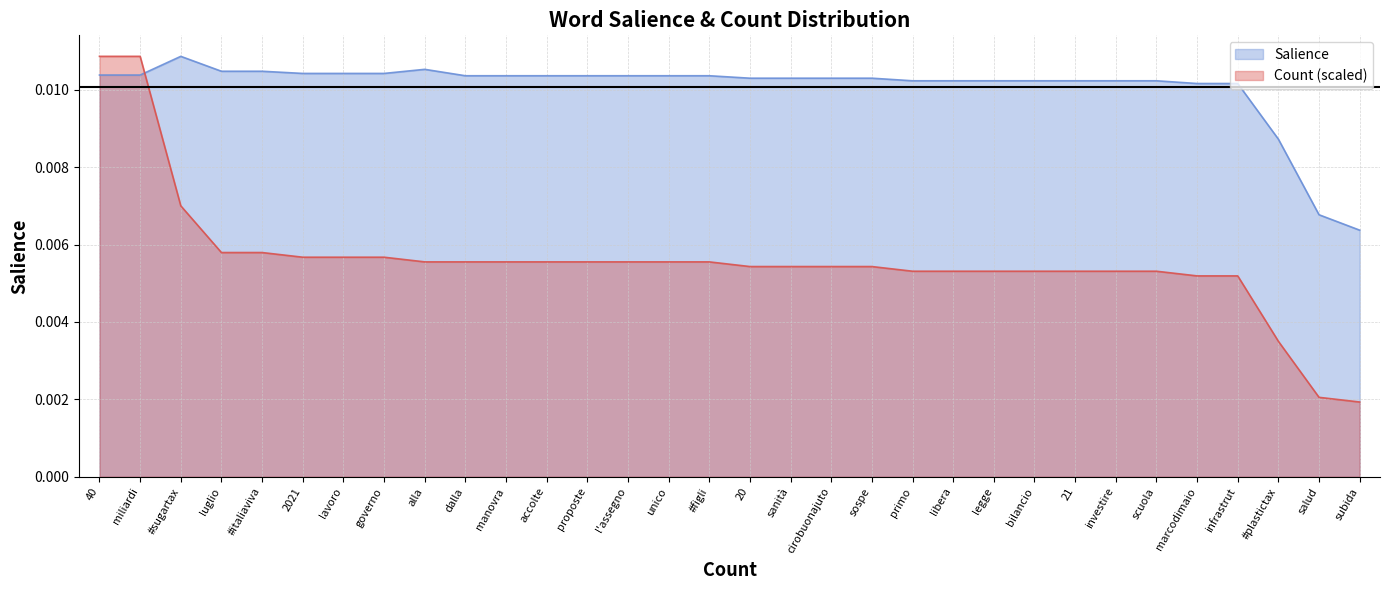

At which category is the sum across all series the highest?

40